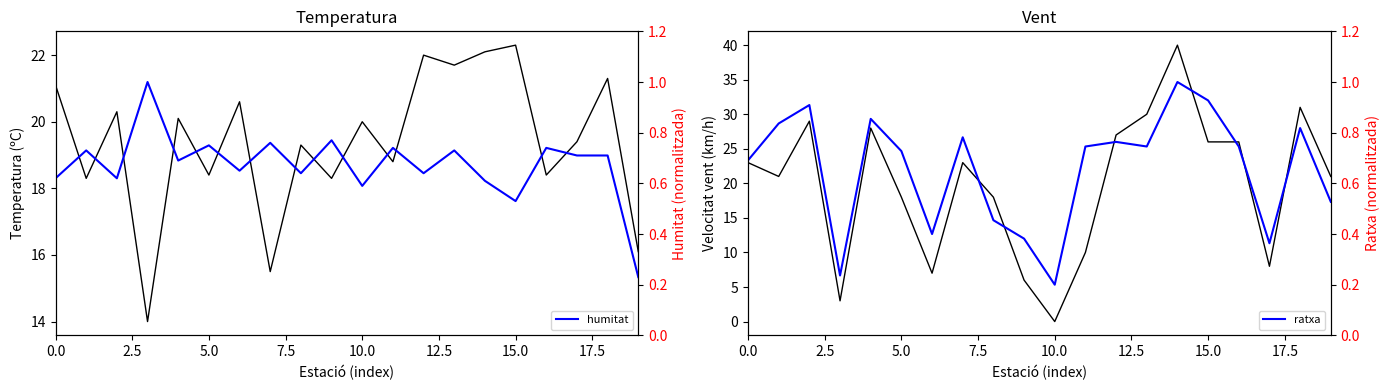

What is the highest value of the humitat series?

1.0